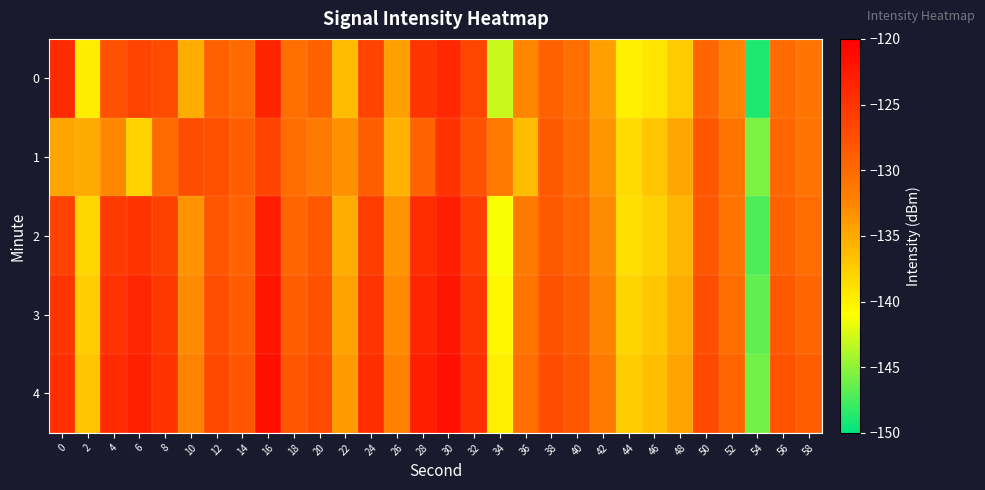

Which has a higher value, 44 or 38?

38